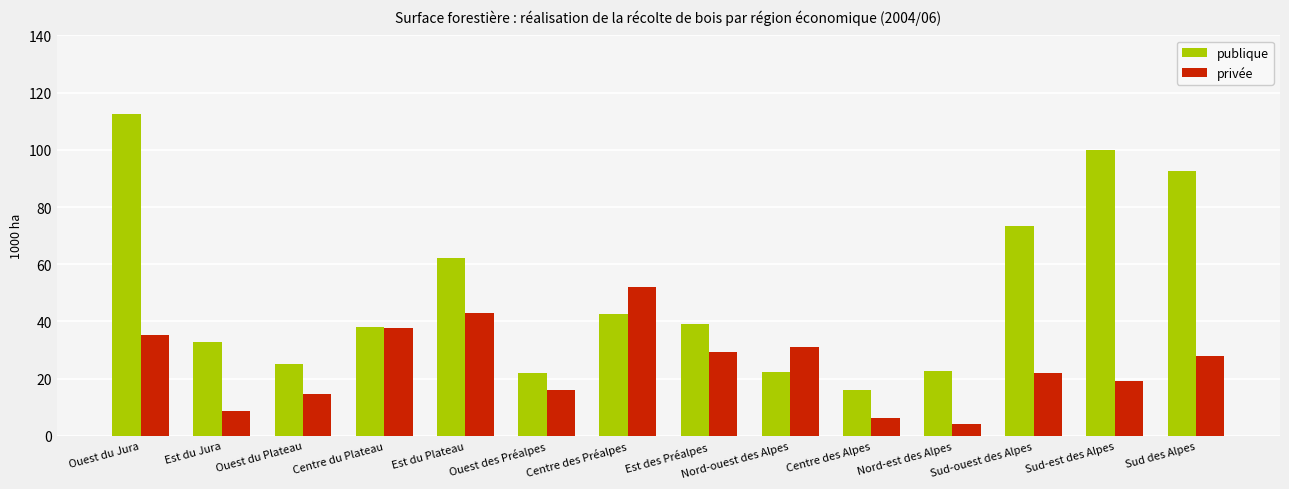

At which label does publique reach its peak?

Ouest du Jura